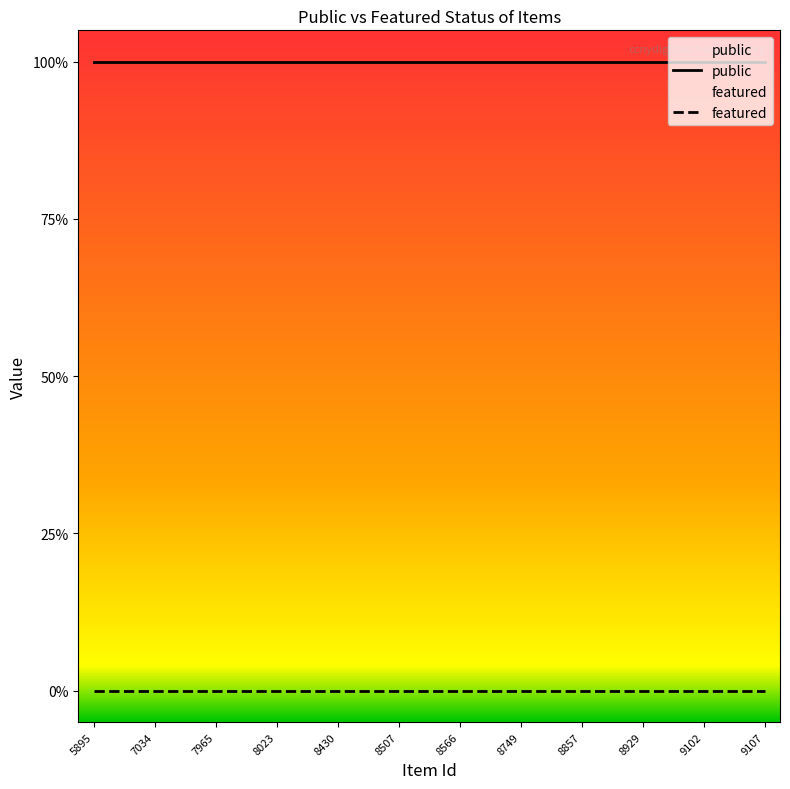

The public series shows 2 at 9102. True or false?

False